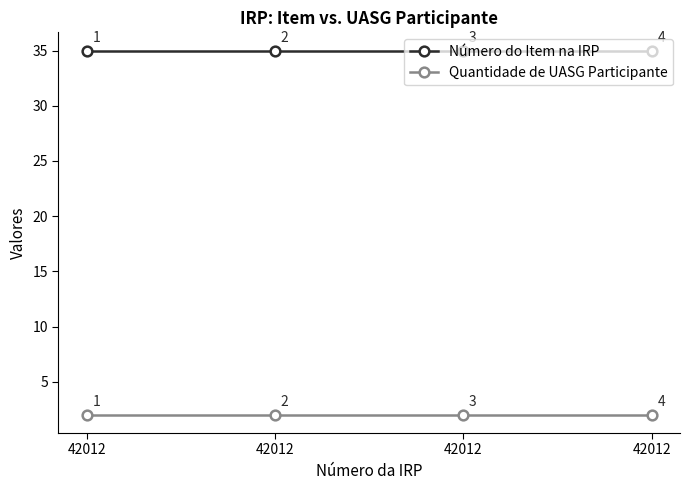

How many data points does each series have?

4